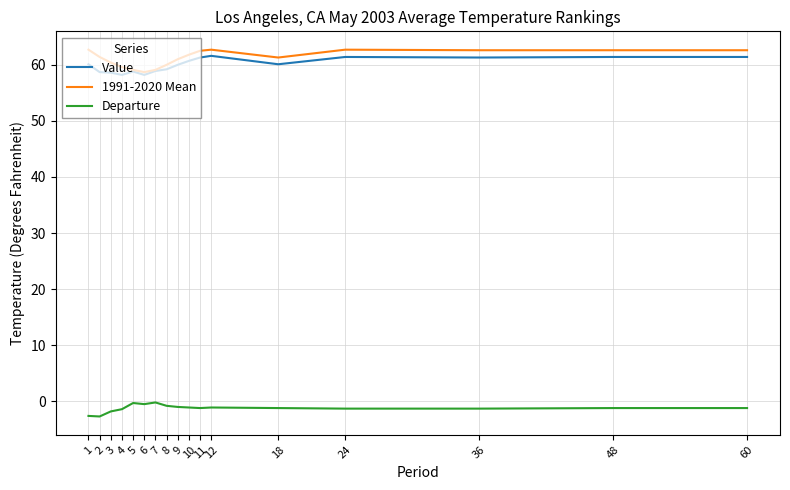

What is the greatest value displayed?

62.7